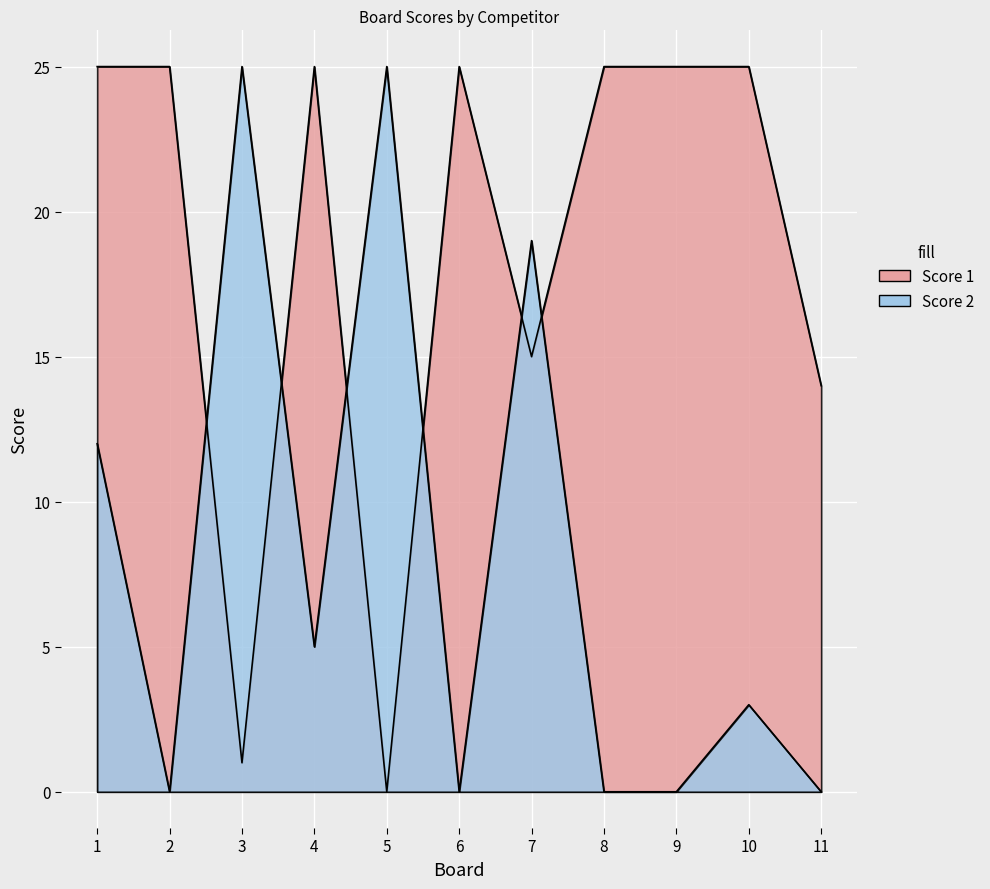

At which category does the chart reach its peak across all series?

1